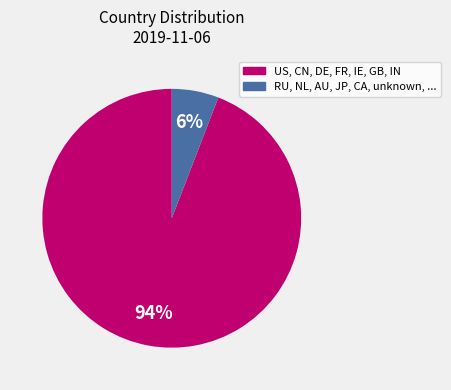

Count the number of slices in the pie.

2